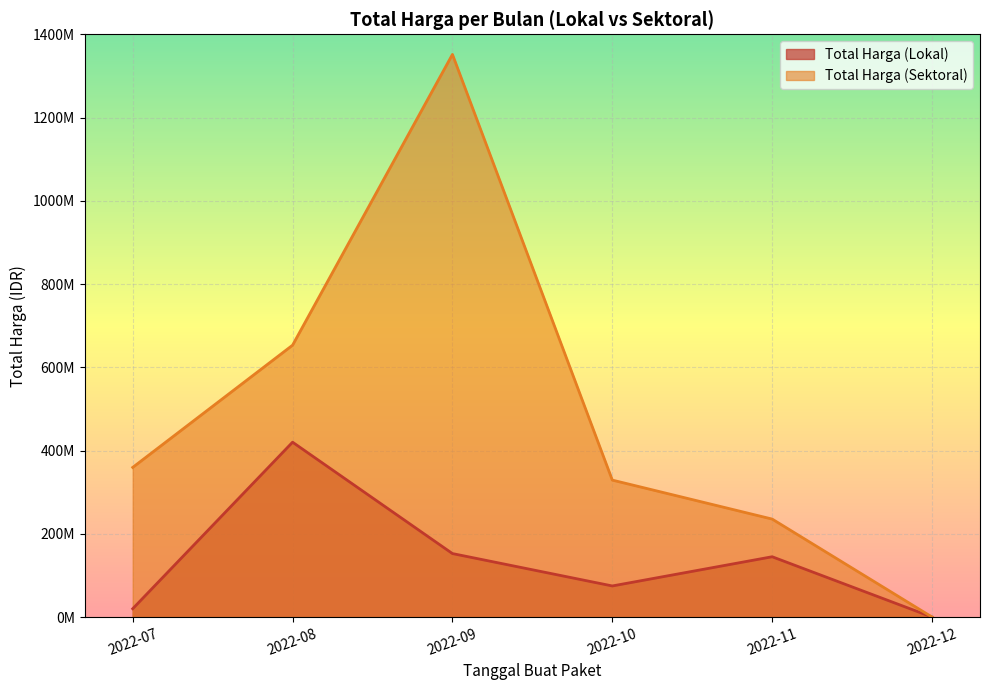

Which series has the largest range (max minus min)?

Total Harga (Sektoral)